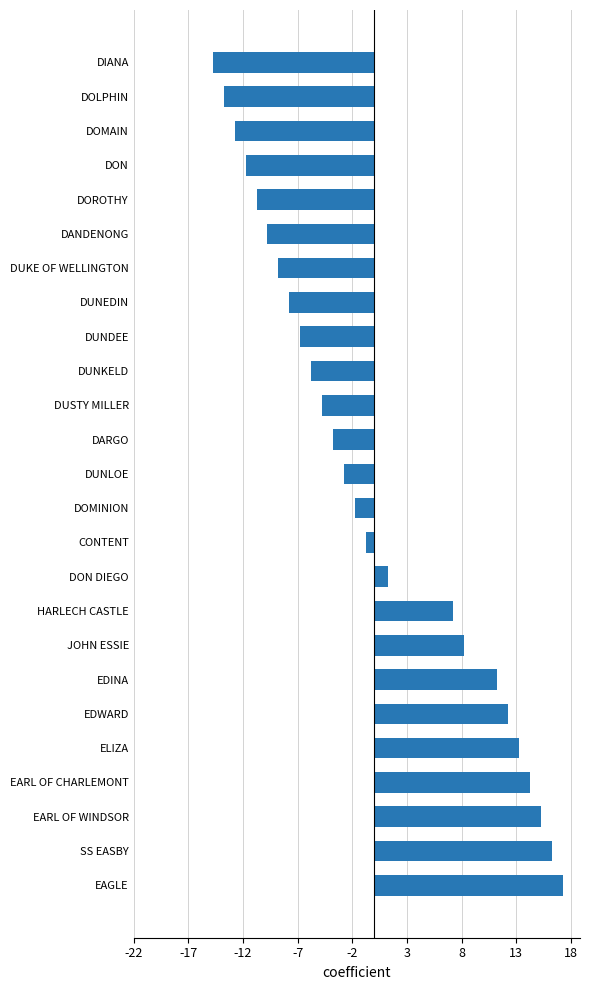

What value does the data have at SS EASBY?

16.2